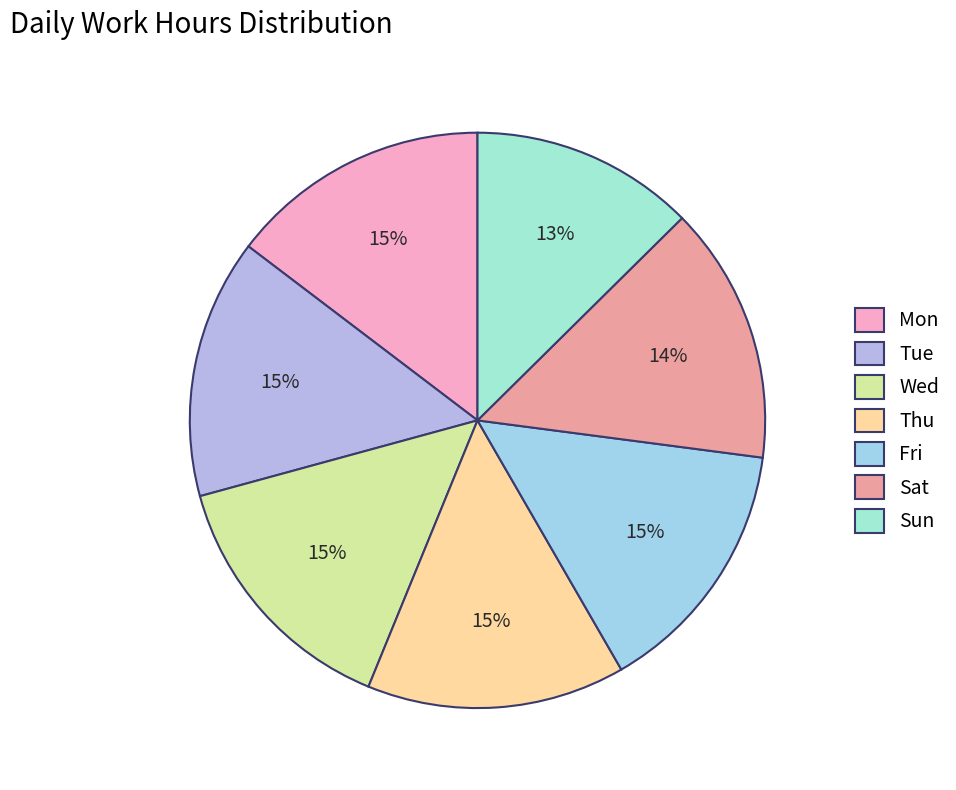

Which category has the smallest portion of the pie?

Sun